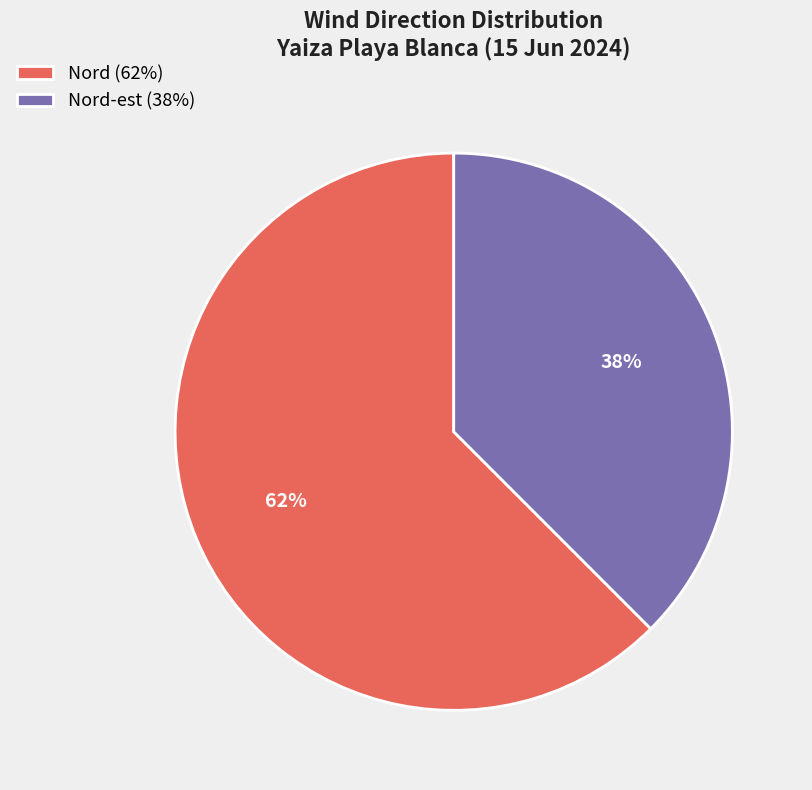

To the nearest percent, what is the average slice percentage?

50%